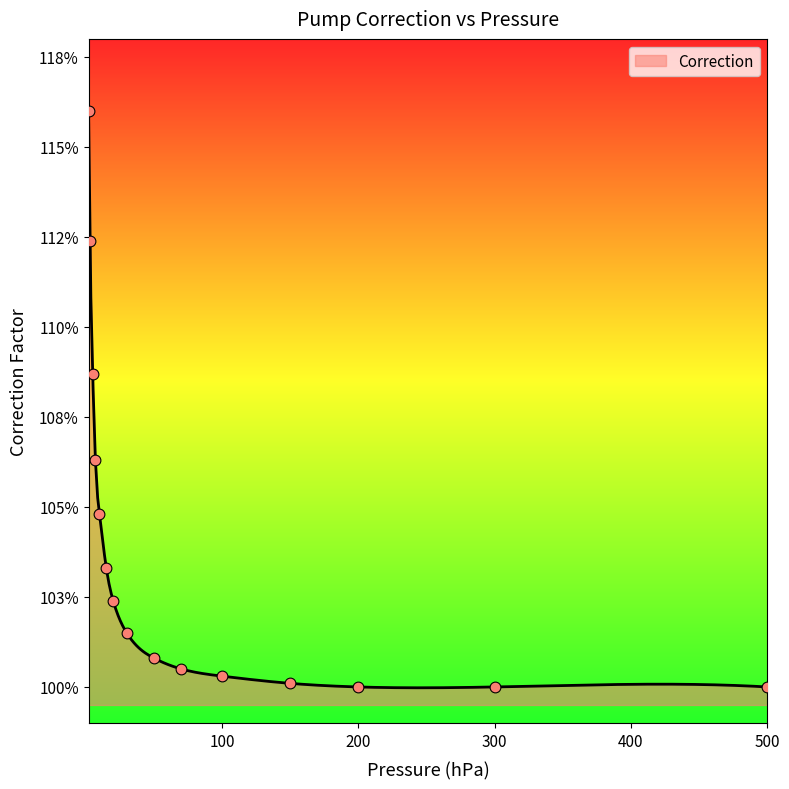

Which has a higher value, 15.0 or 3.0?

3.0